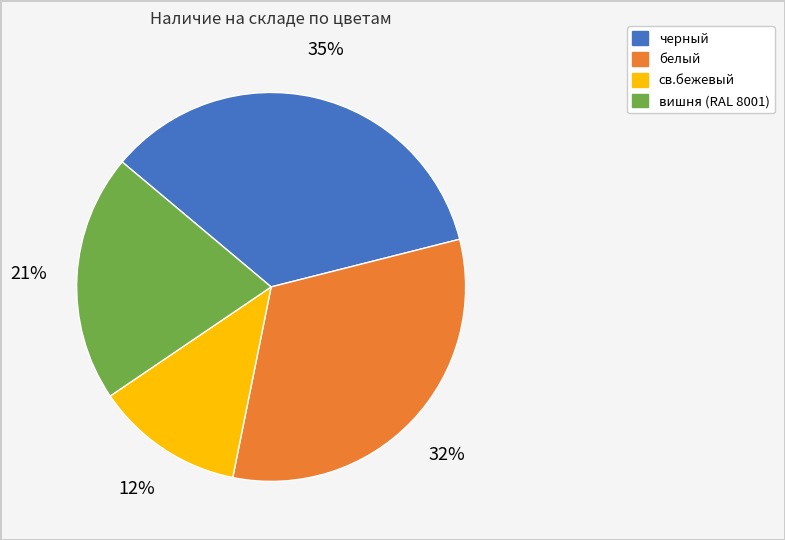

To the nearest percent, what is the average slice percentage?

25%